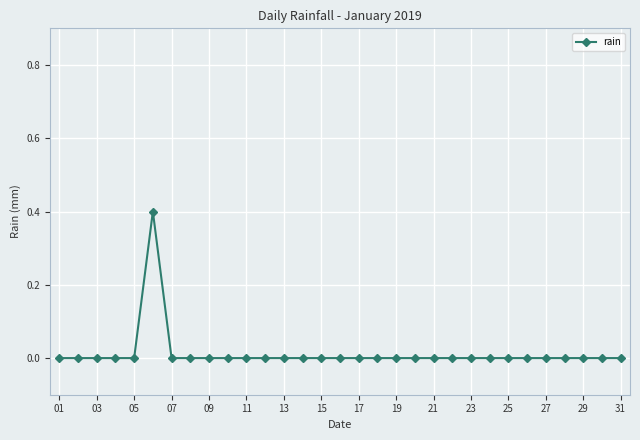

What is the difference between the maximum and minimum values?

0.4